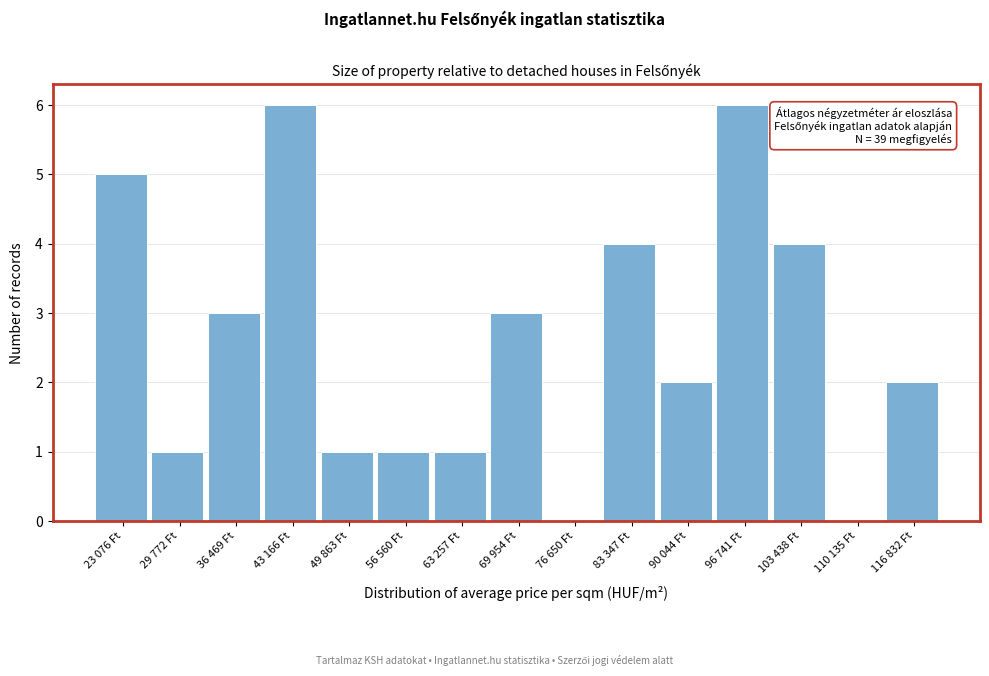

Reading left to right, list all the values displayed in this chart.

23 076 Ft=5	29 772 Ft=1	36 469 Ft=3	43 166 Ft=6	49 863 Ft=1	56 560 Ft=1	63 257 Ft=1	69 954 Ft=3	76 650 Ft=0	83 347 Ft=4	90 044 Ft=2	96 741 Ft=6	103 438 Ft=4	110 135 Ft=0	116 832 Ft=2